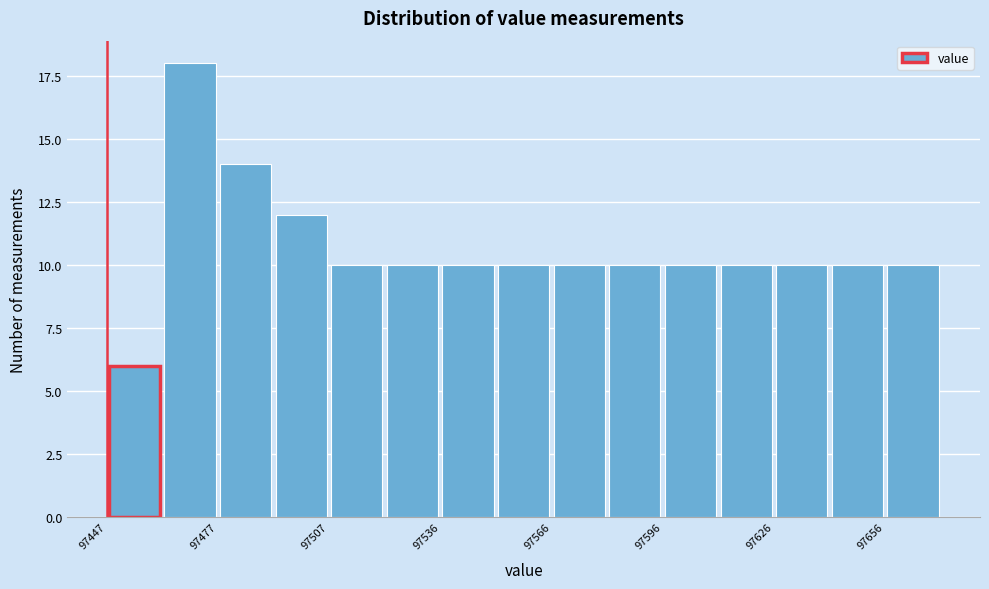

Read against the x-axis, roughly where is the centre of the tallest bar?

97470